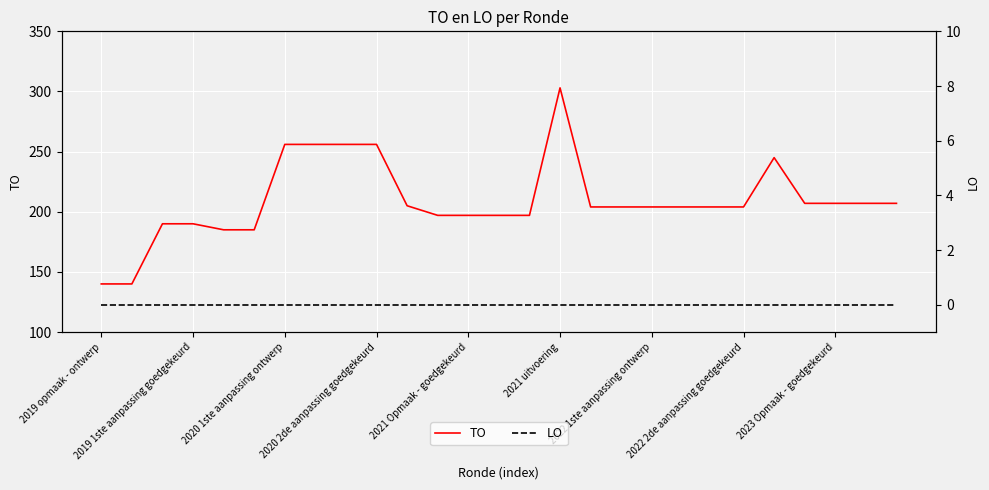

What is the minimum value for TO?

140